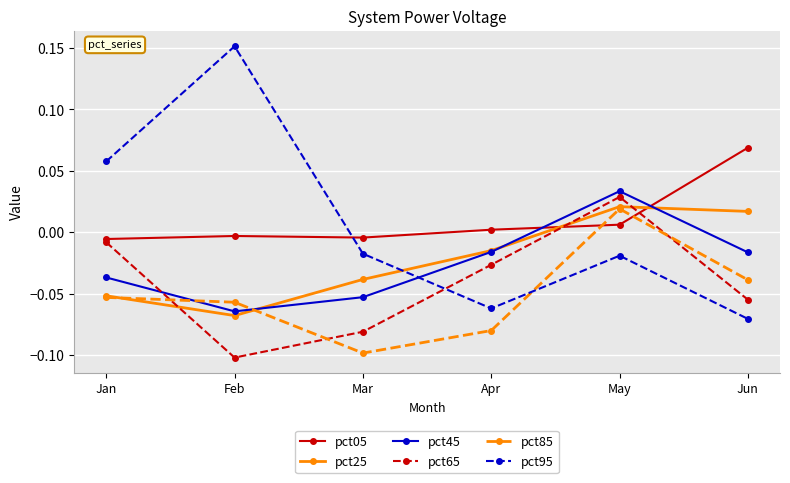

Which series has the largest range (max minus min)?

pct95